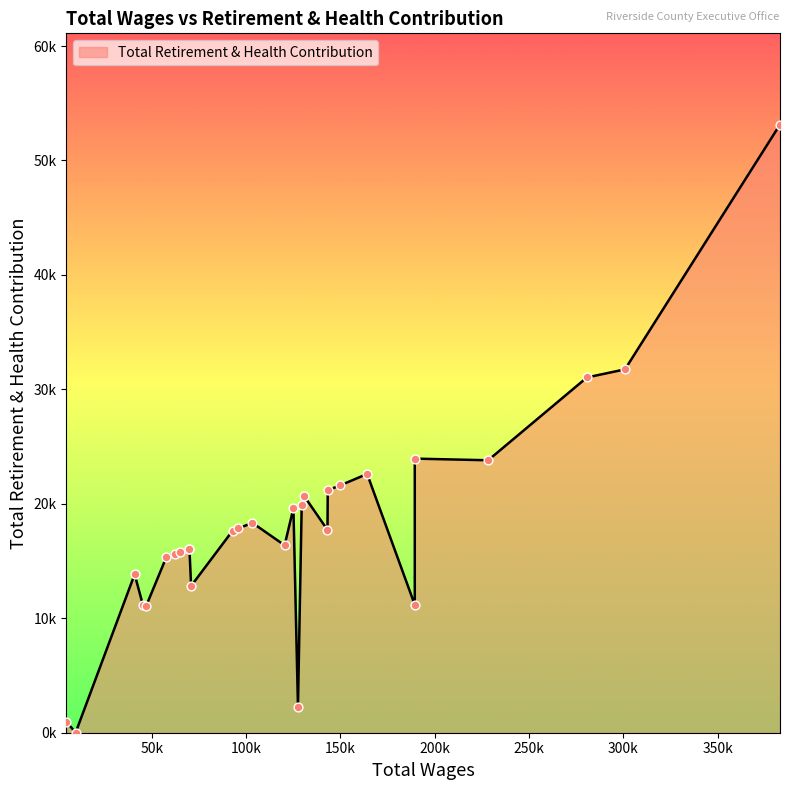

Approximately how many times larger is the value at 3 compared to 23?

1.5